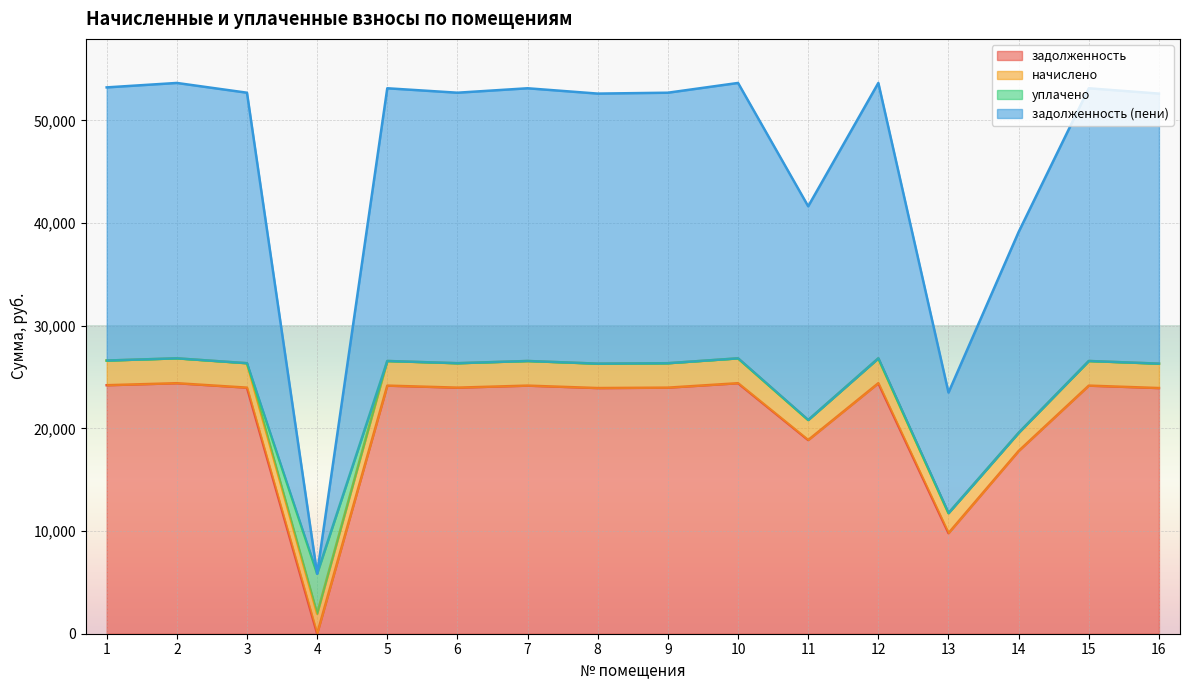

True or false: задолженность and задолженность (пени) cross at least once.

False